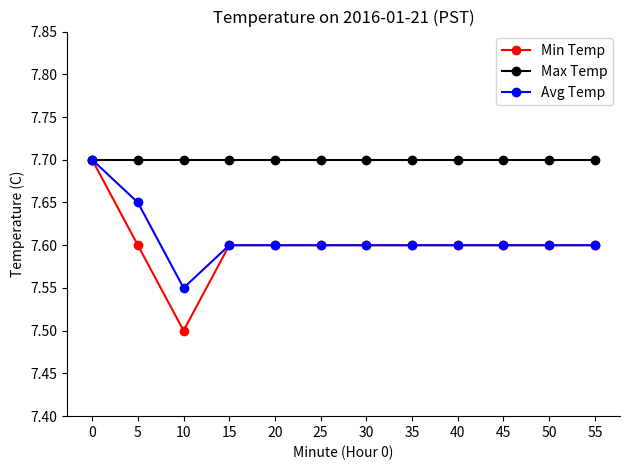

Which series has the largest range (max minus min)?

Min Temp